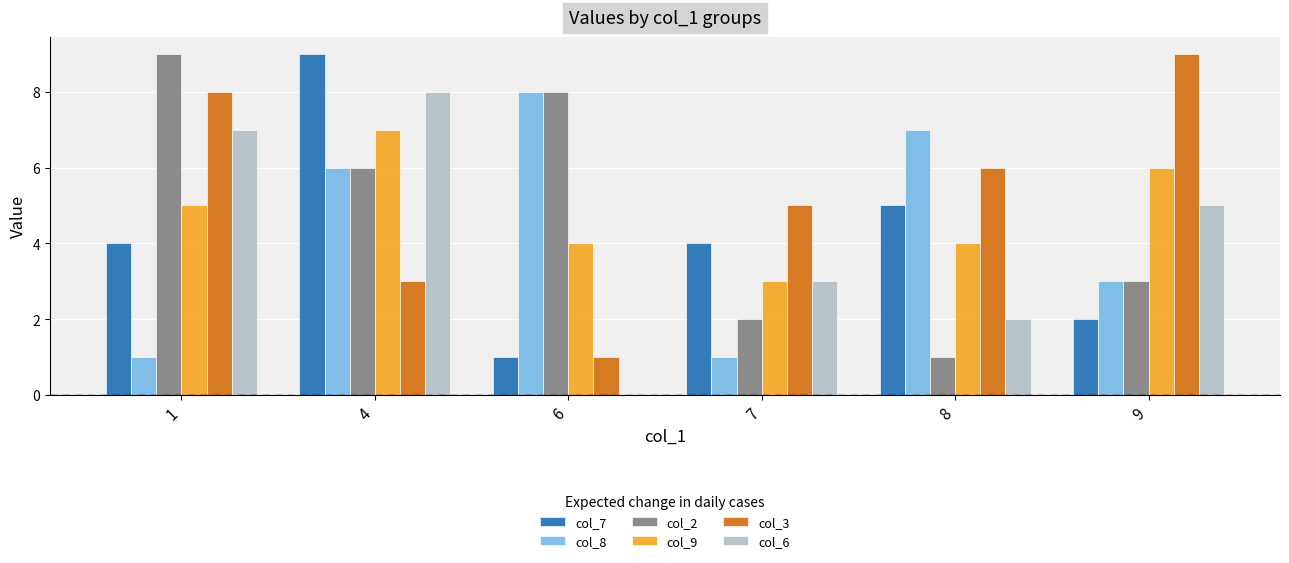

What is the maximum value shown in the chart?

9